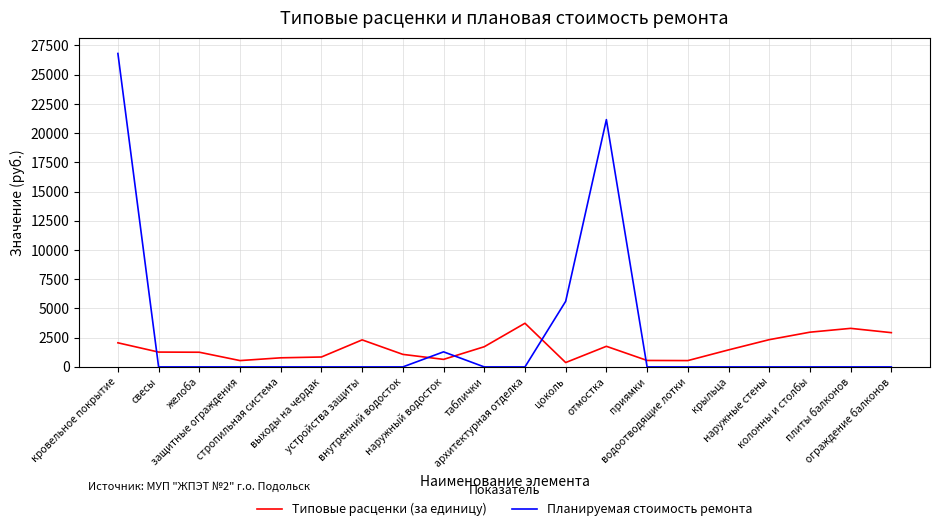

Which series has the widest spread of values?

Планируемая стоимость ремонта